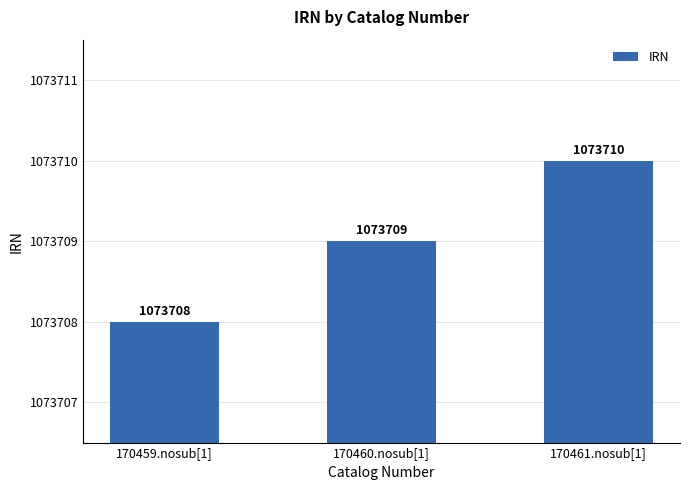

The value at 170461.nosub[1] is 402435. True or false?

False